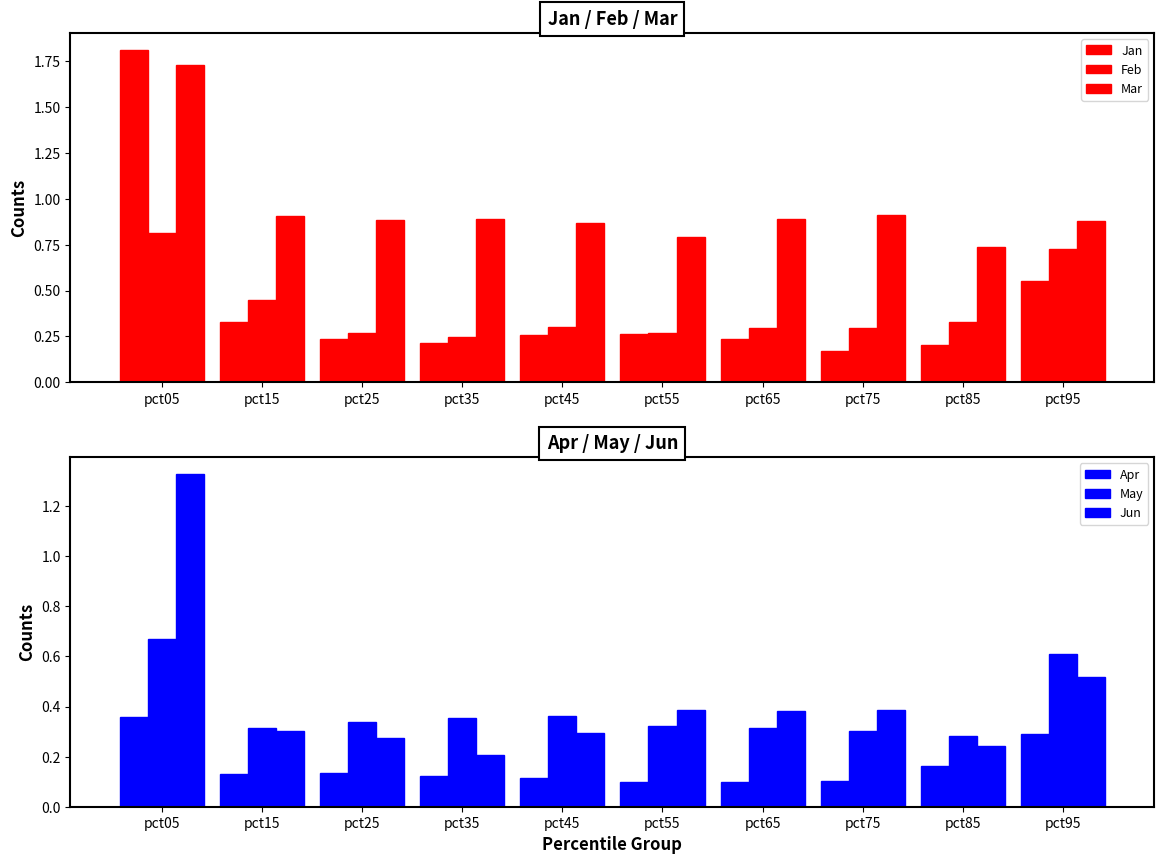

Rank the categories by Apr value from highest to lowest.

pct05, pct95, pct85, pct25, pct15, pct35, pct45, pct75, pct65, pct55